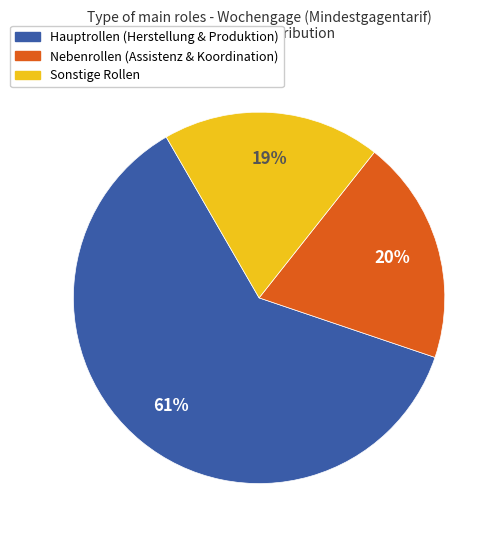

Is it true that Sonstige Rollen is 7% of the pie?

False